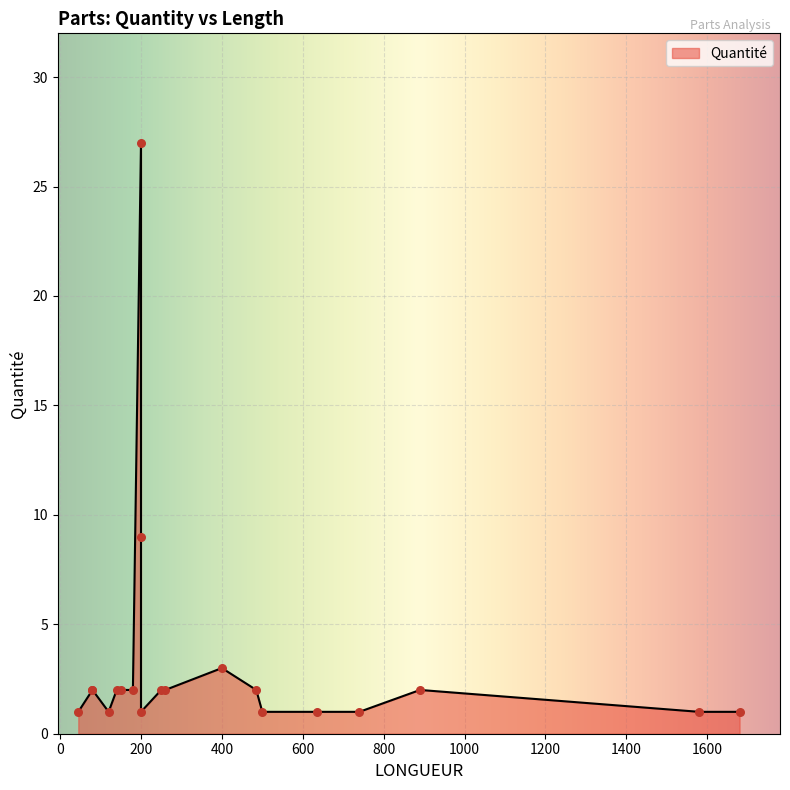

Which has a higher value, 200 or 890?

200